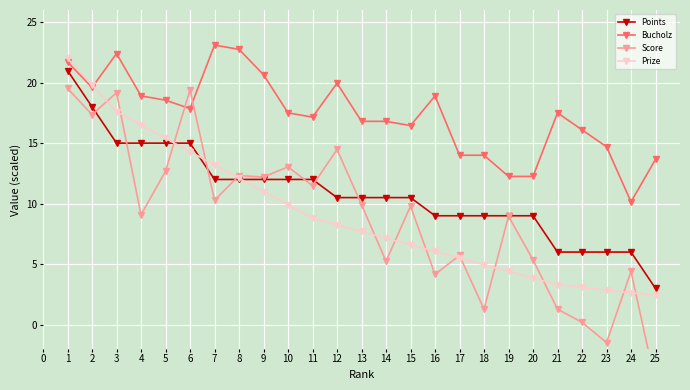

What value does the Bucholz series have at 16?

18.9